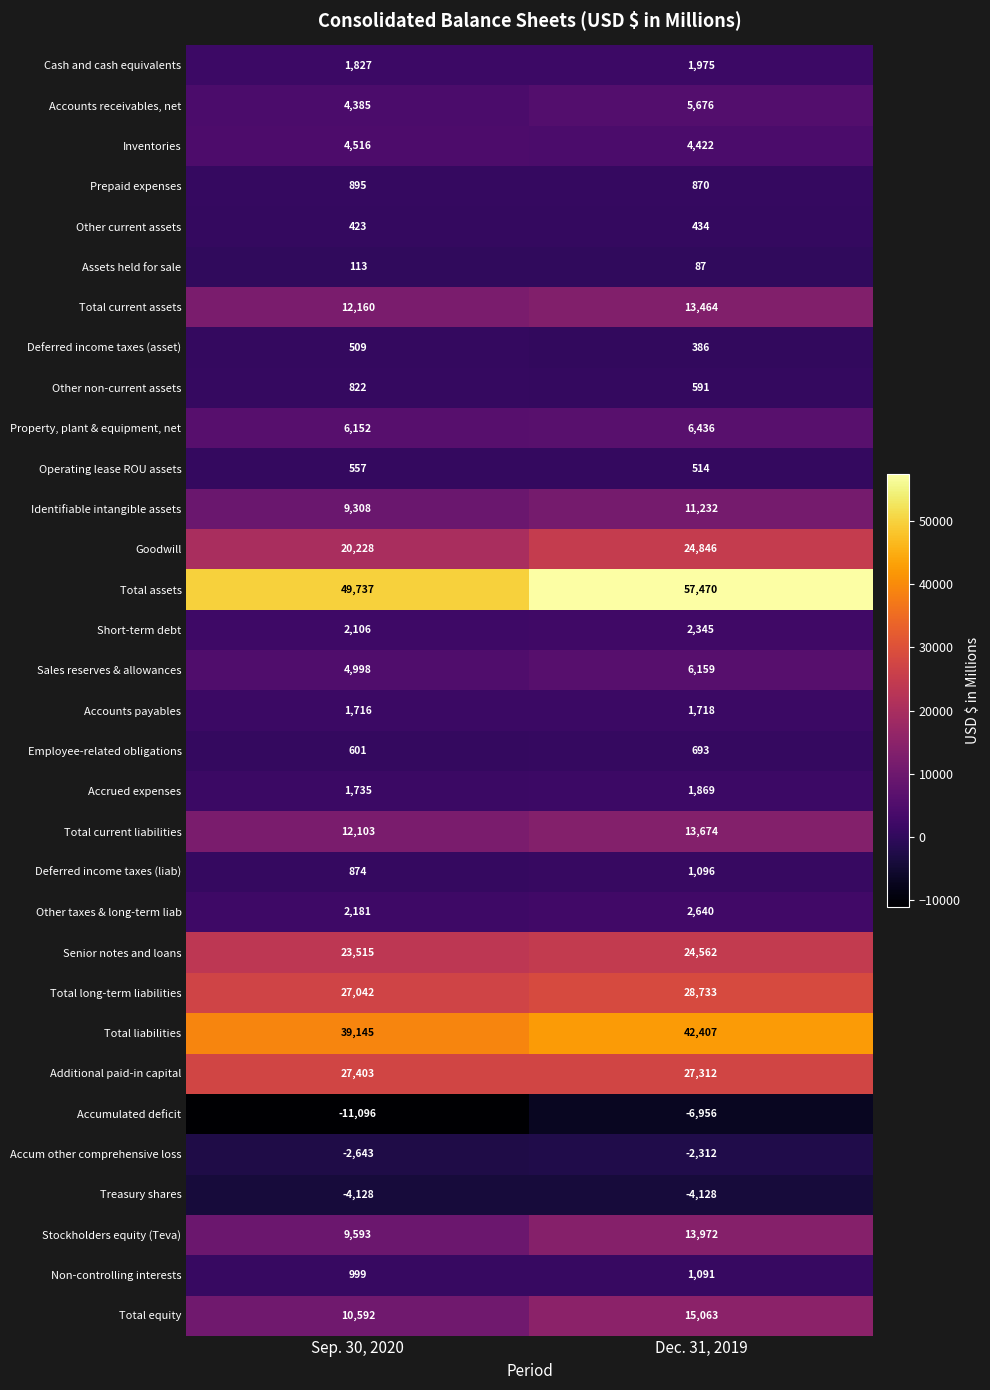

List the series in order of their peak value, lowest first.

Accumulated deficit, Treasury shares, Accum other comprehensive loss, Assets held for sale, Other current assets, Deferred income taxes (asset), Operating lease ROU assets, Employee-related obligations, Other non-current assets, Prepaid expenses, Non-controlling interests, Deferred income taxes (liab), Accounts payables, Accrued expenses, Cash and cash equivalents, Short-term debt, Other taxes & long-term liab, Inventories, Accounts receivables, net, Sales reserves & allowances, Property, plant & equipment, net, Identifiable intangible assets, Total current assets, Total current liabilities, Stockholders equity (Teva), Total equity, Senior notes and loans, Goodwill, Additional paid-in capital, Total long-term liabilities, Total liabilities, Total assets